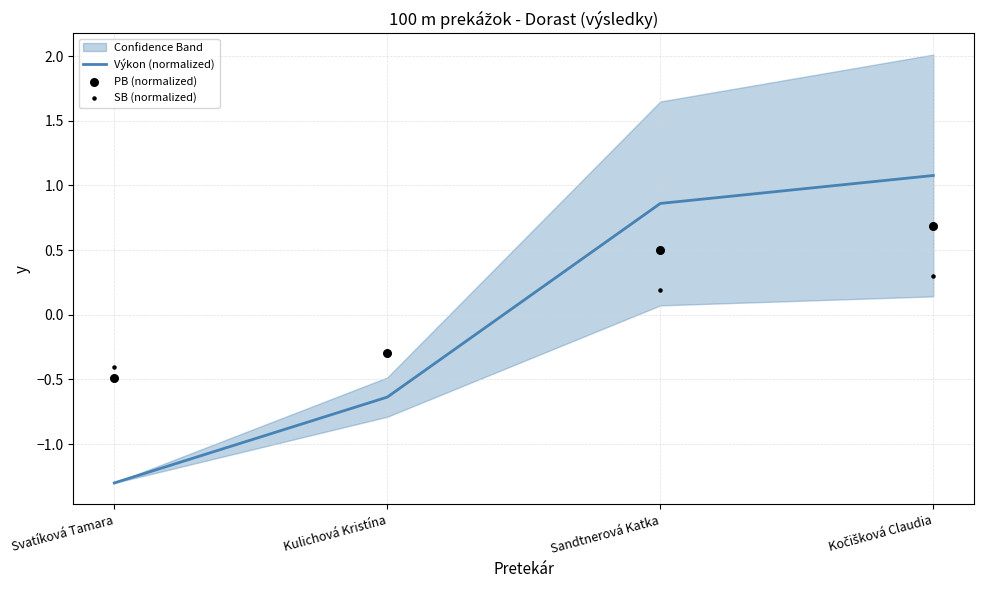

Which series has the largest Y range (max minus min)?

Výkon (normalized)